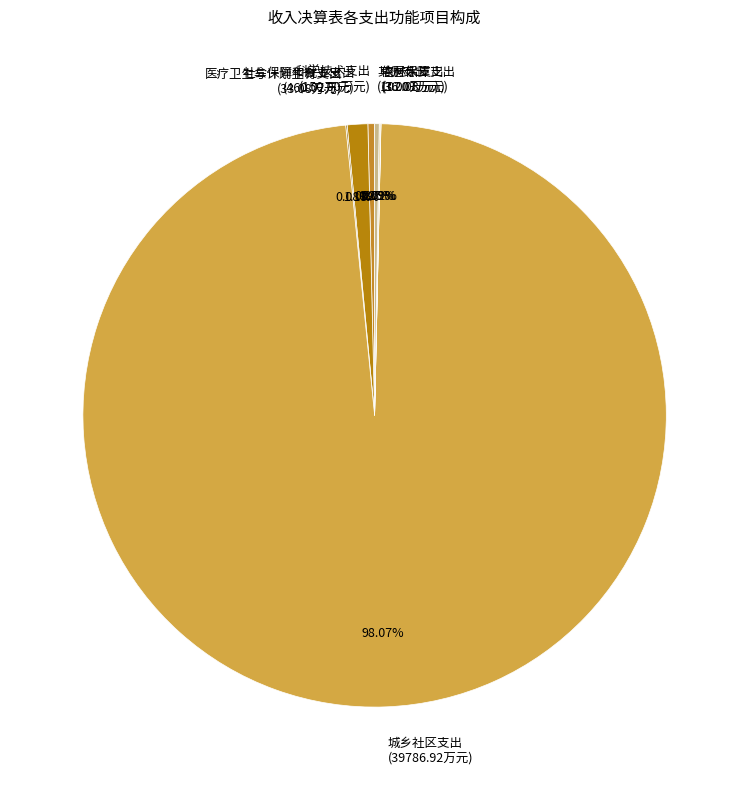

Does any single category account for the majority?

Yes